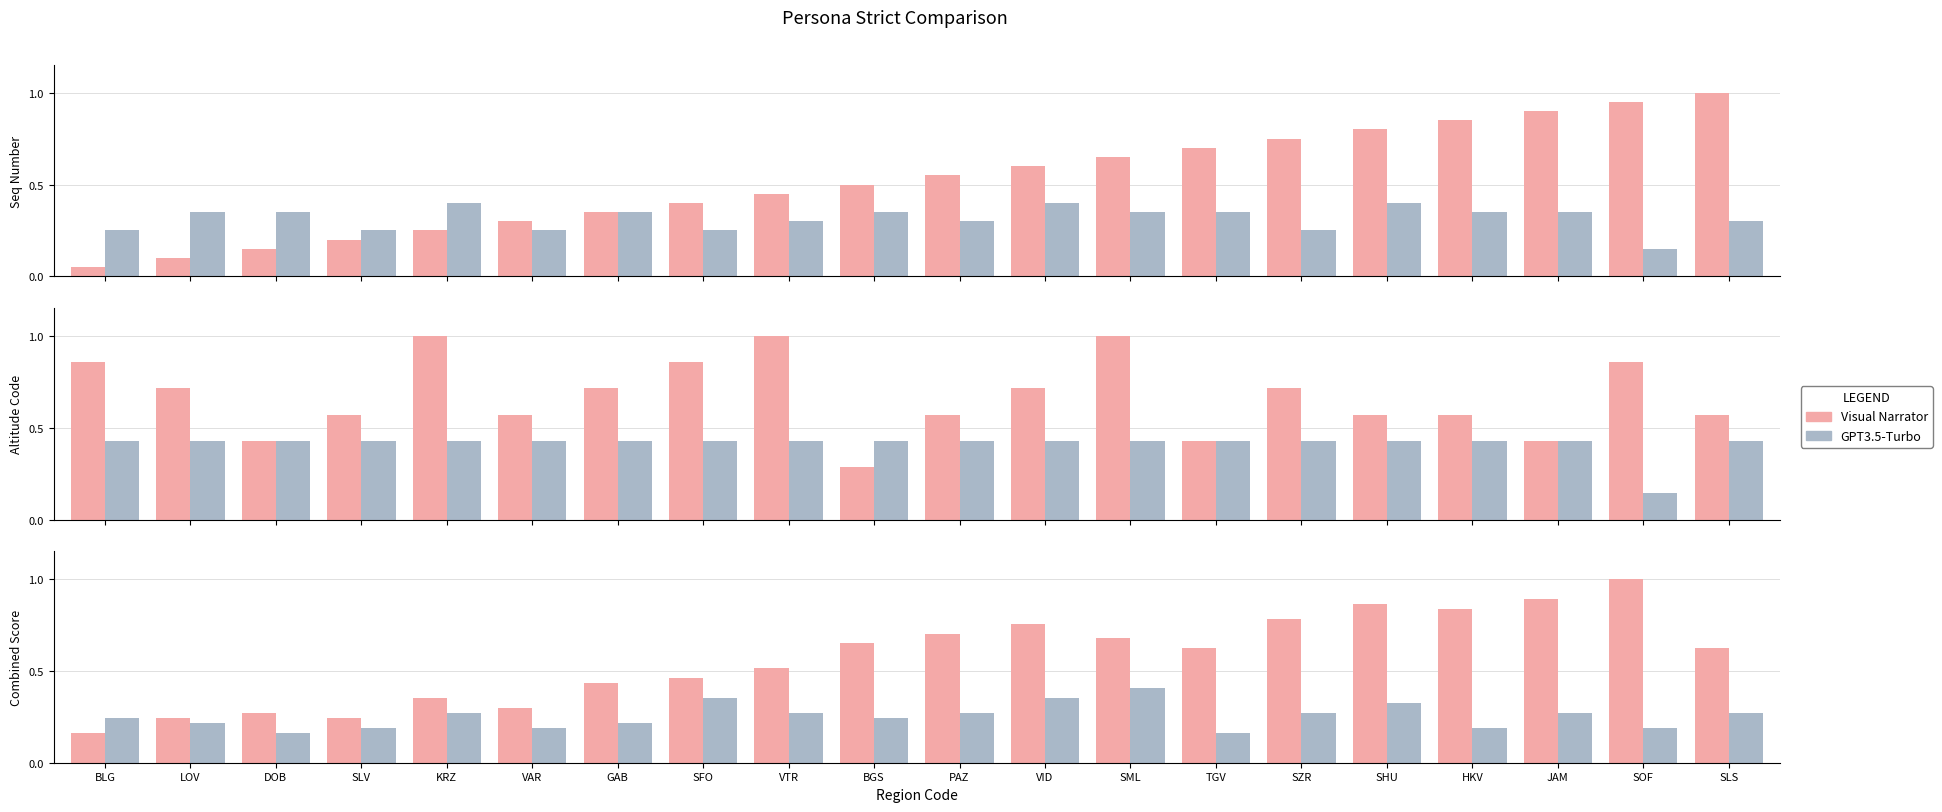

What is the sum of the Visual Narrator values at GAB and LOV?

0.7